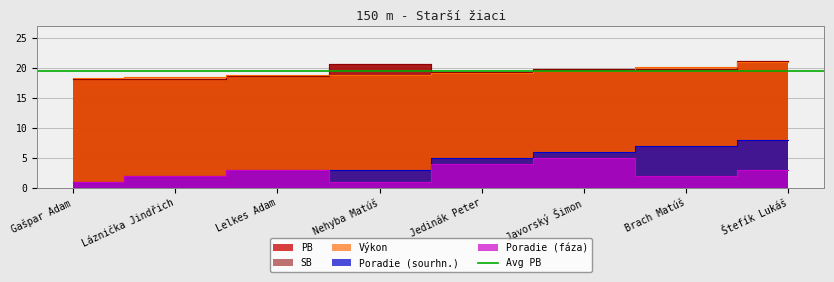

Does the chart have visible grid lines?

Yes